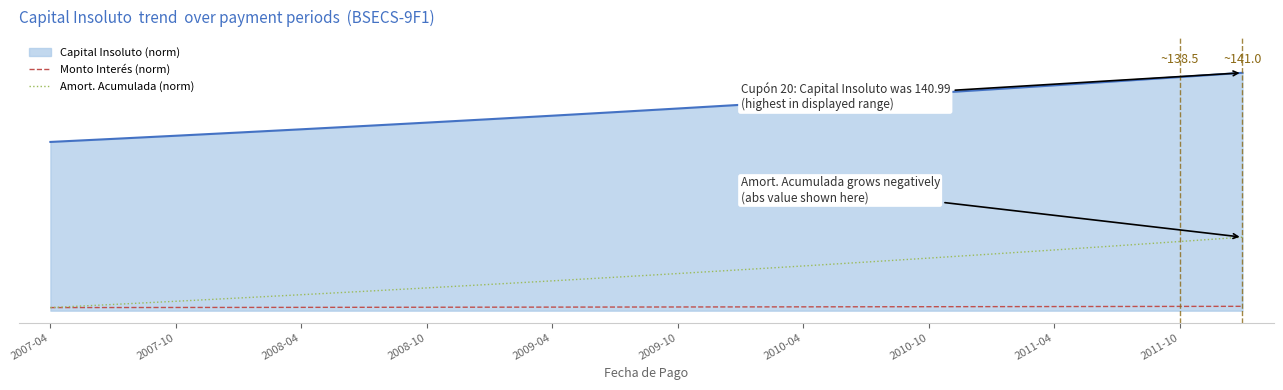

What are all the series names shown in the legend?

Capital Insoluto (norm), Monto Interés (norm), Amort. Acumulada (norm)